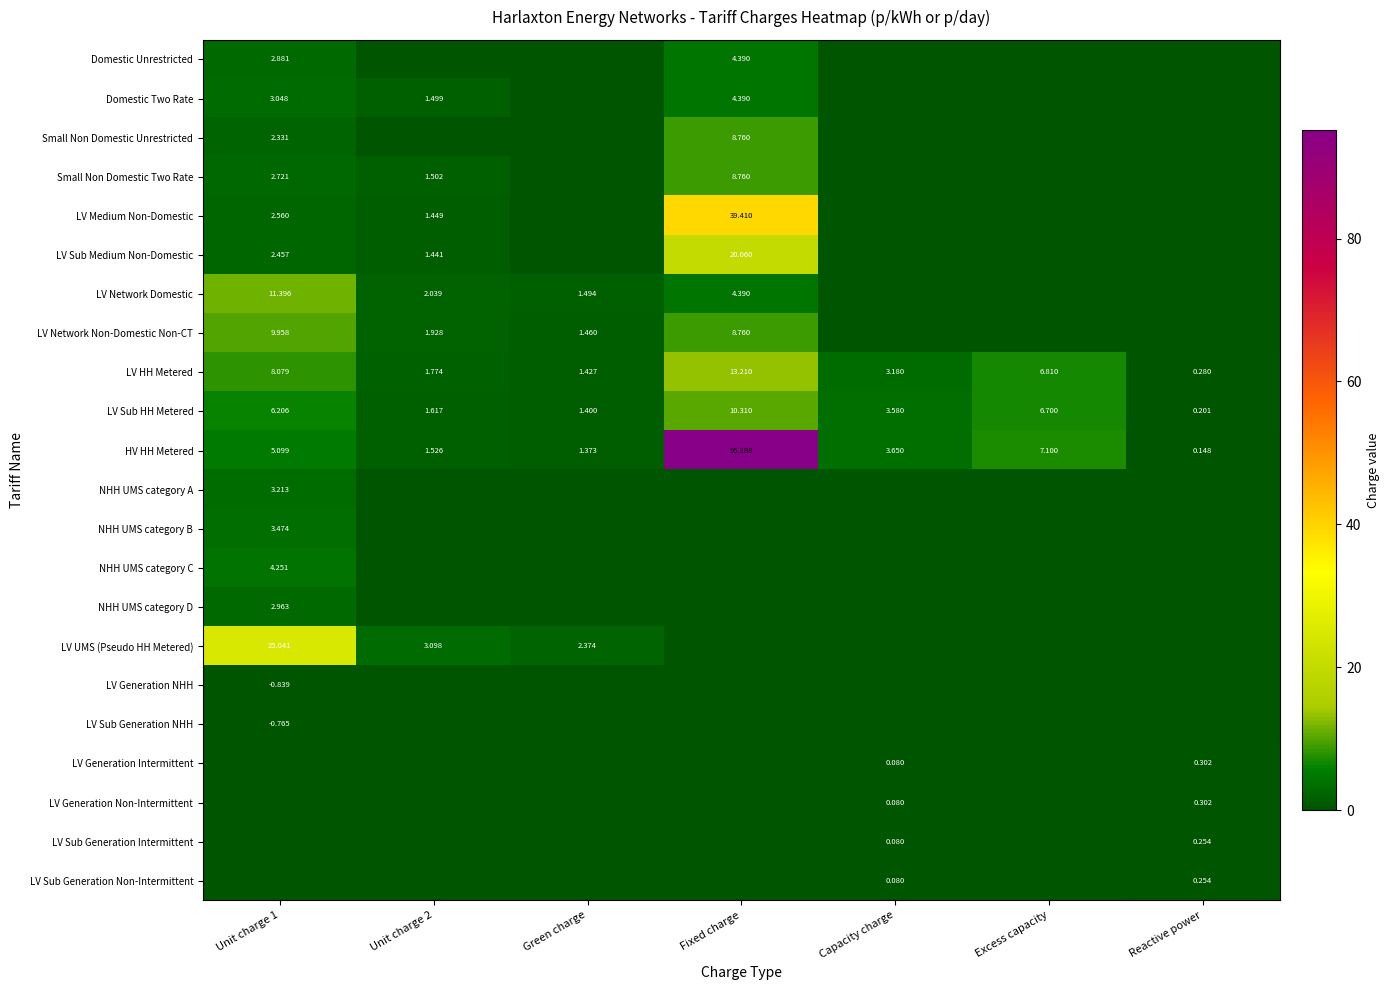

Which category has the lowest value in the LV HH Metered series?

Reactive power